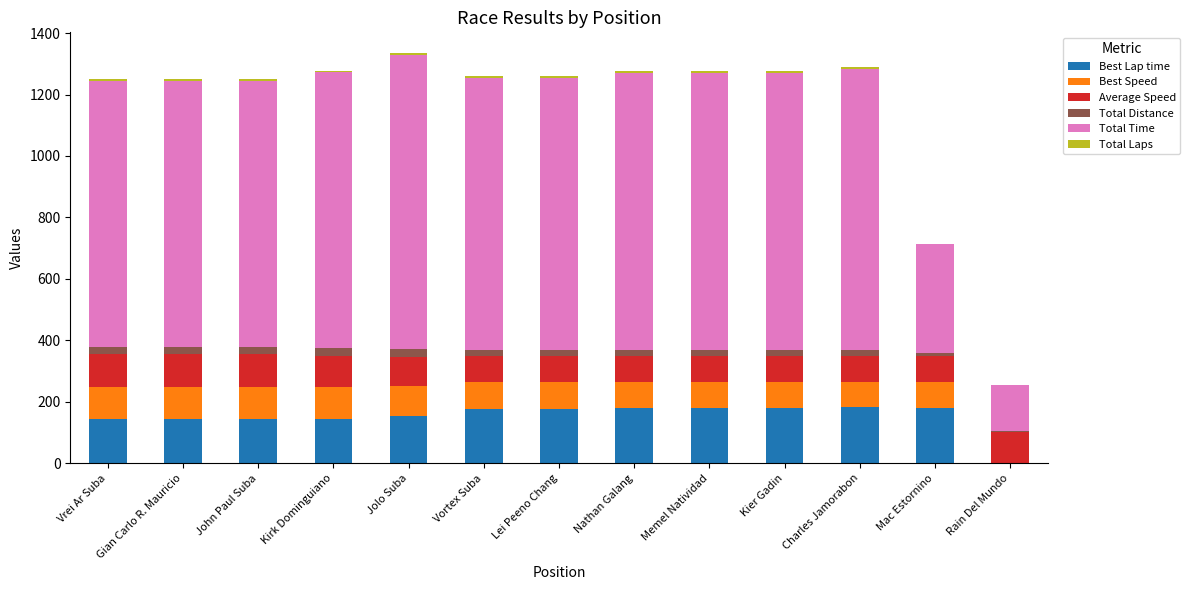

Are the bars grouped side by side (vs. stacked)?

No